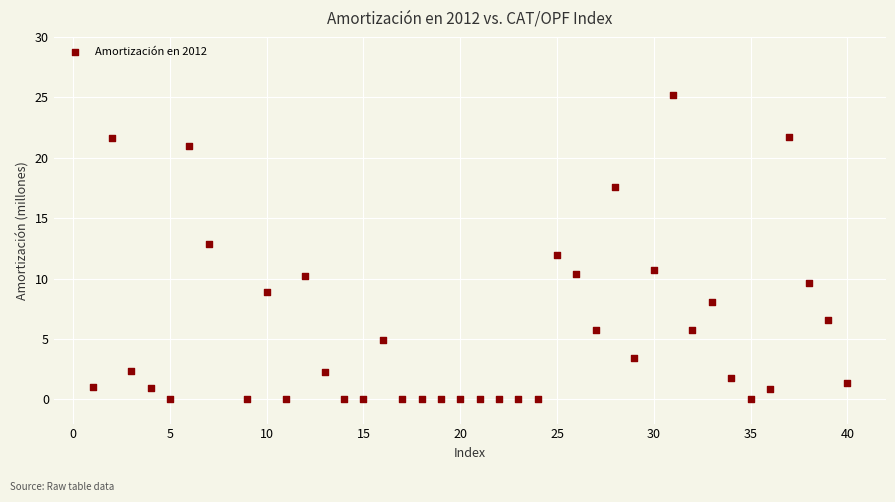

What is the range of X values (max minus min)?

39.0